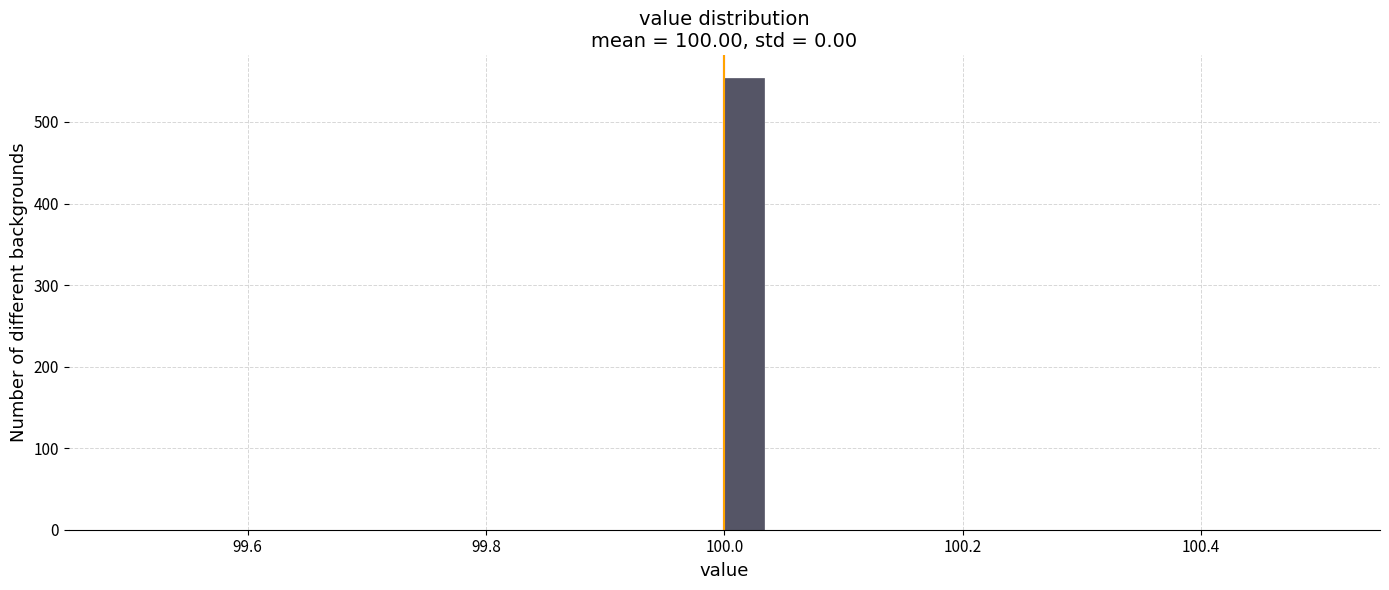

Around what value on the x-axis is the tallest bar? Give the approximate position of its centre, as read against the axis.

100.02